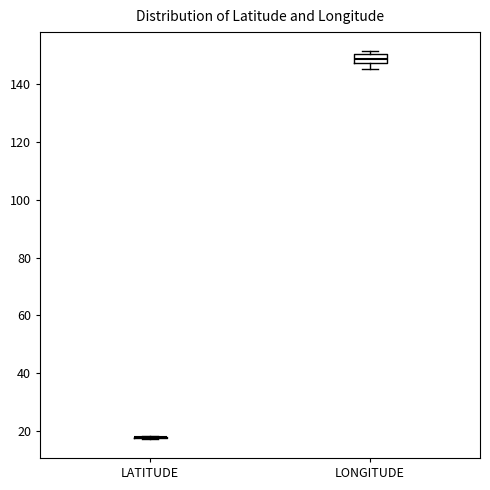

Reading left to right, transcribe this box plot: for each box, give where its median line is, the range the box spans, and where its two whiskers end, as read against the y-axis. The values are not printed on the chart, so give them approximately, as read against the axis.

LATITUDE: box collapsed to a line at 18, whiskers 18 to 18
LONGITUDE: median 148 (inside the box), box 148 to 150, whiskers 146 to 152